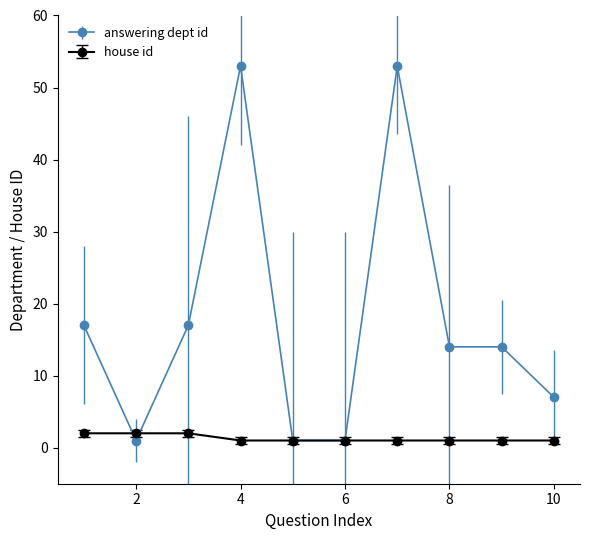

True or false: answering dept id has more than 1 points higher than both neighbors.

True